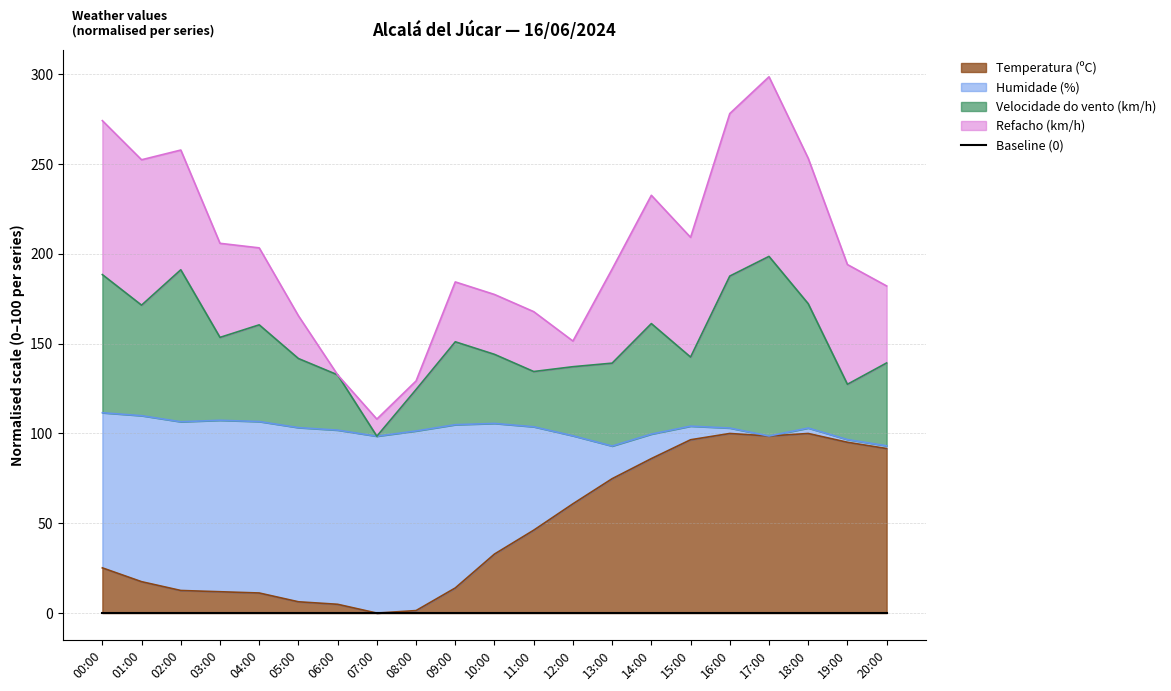

Which series has the largest total across all categories?

Velocidade do vento (km/h)